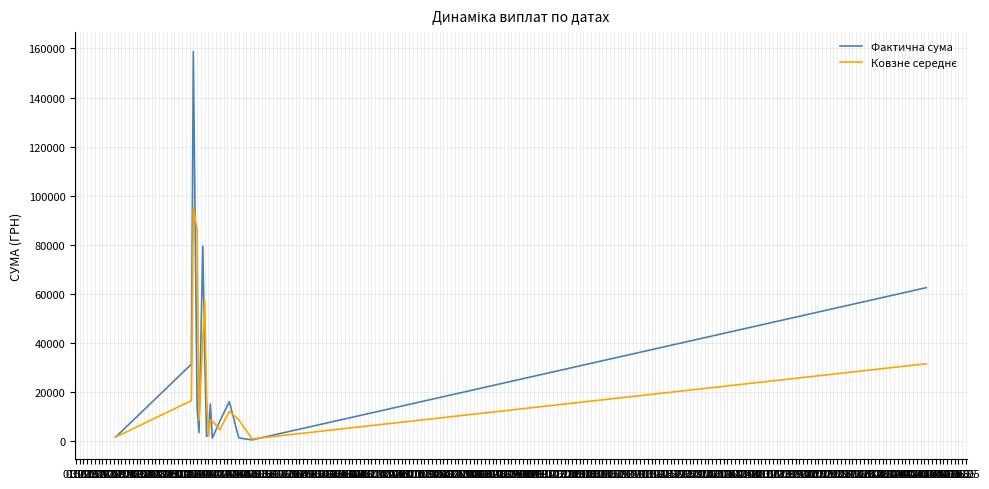

Which series has the largest range (max minus min)?

Фактична сума